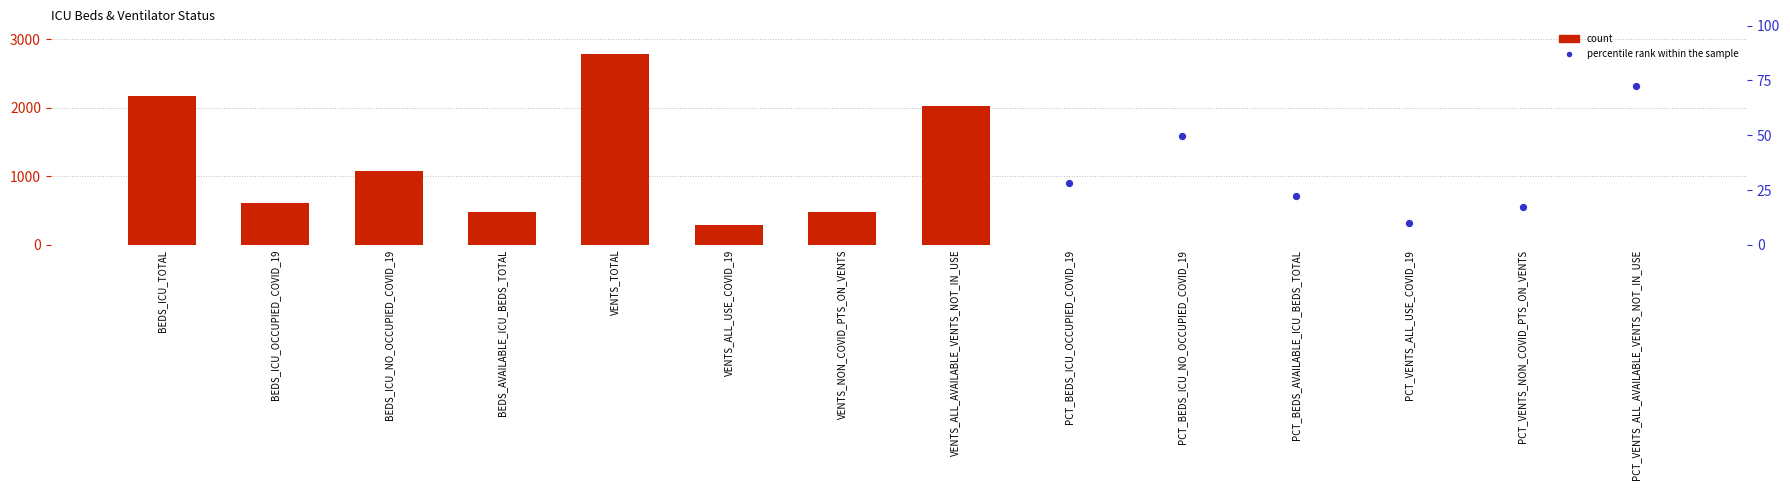

Between PCT_VENTS_ALL_AVAILABLE_VENTS_NOT_IN_USE and PCT_BEDS_AVAILABLE_ICU_BEDS_TOTAL, which is larger?

PCT_VENTS_ALL_AVAILABLE_VENTS_NOT_IN_USE